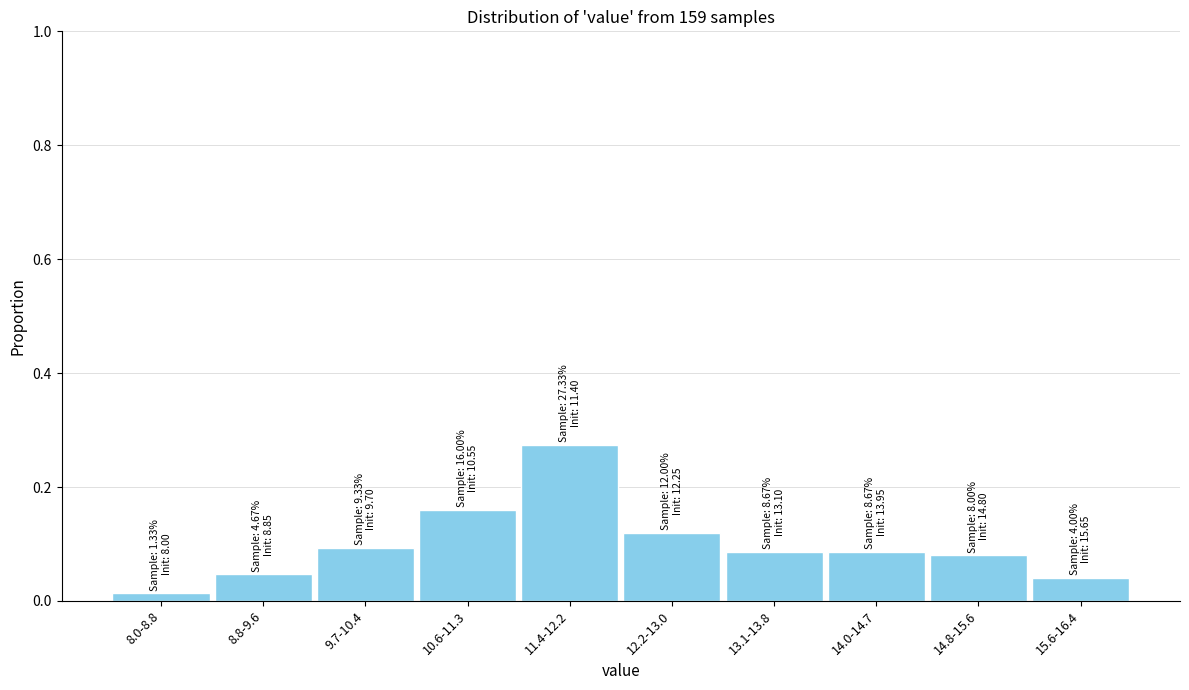

The chart shows a value of 0.1 at 9.7-10.4. True or false?

True